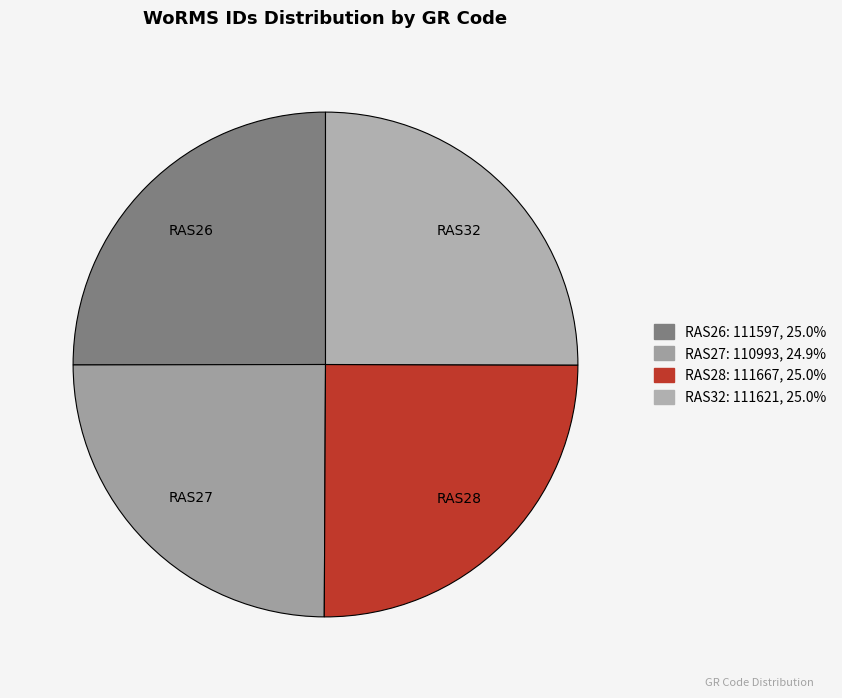

What is the ratio of the value at RAS28 to the value at RAS27?

1.0